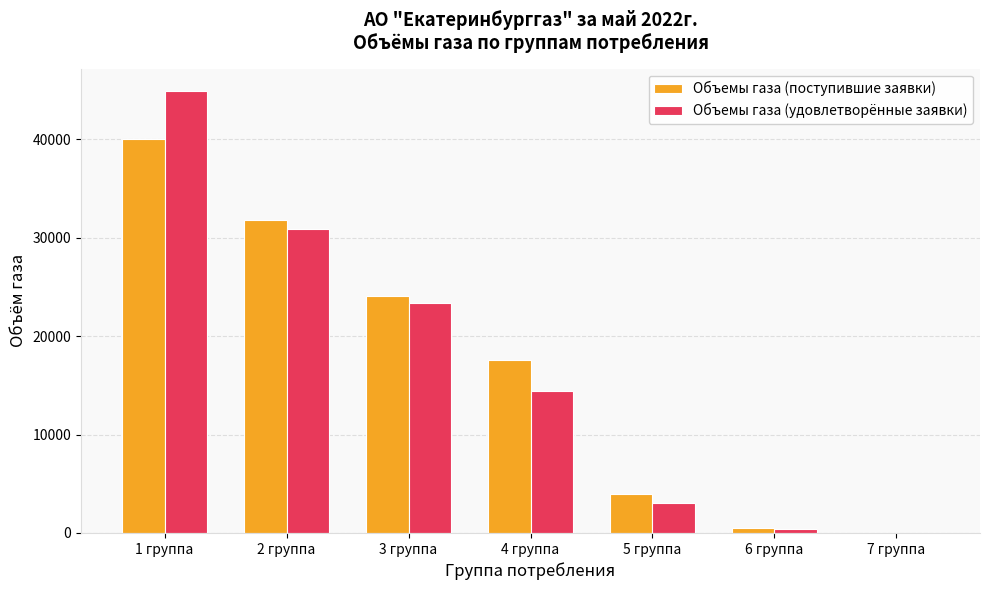

The value of Объемы газа (удовлетворённые заявки) at 4 группа is 14473.4. True or false?

True